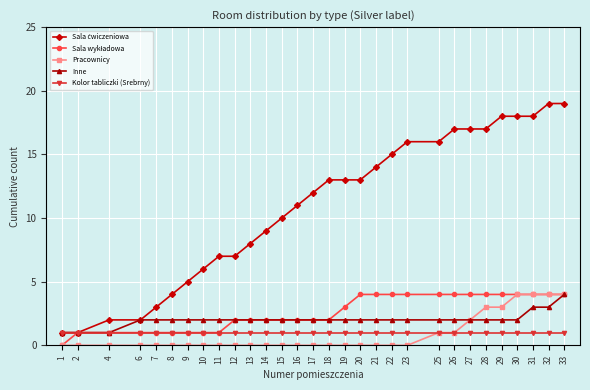

Read the Kolor tabliczki (Srebrny) value at 17.

1